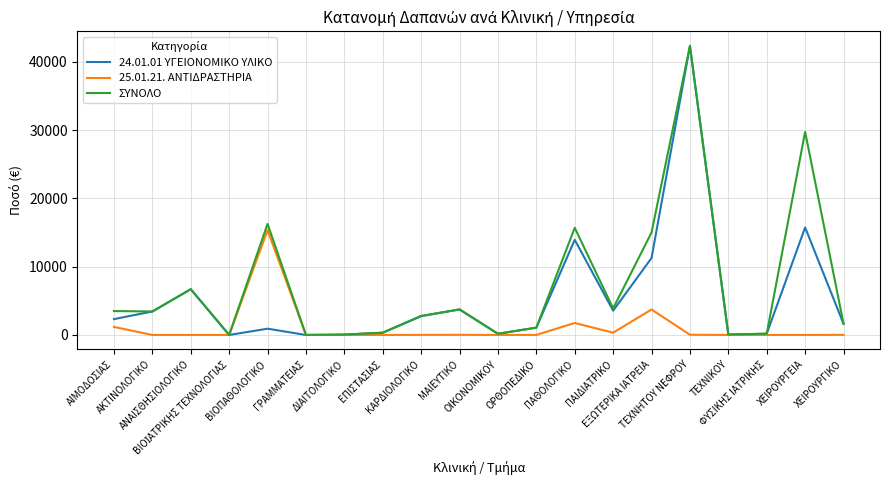

What is the maximum value for 24.01.01 ΥΓΕΙΟΝΟΜΙΚΟ ΥΛΙΚΟ?

42291.3